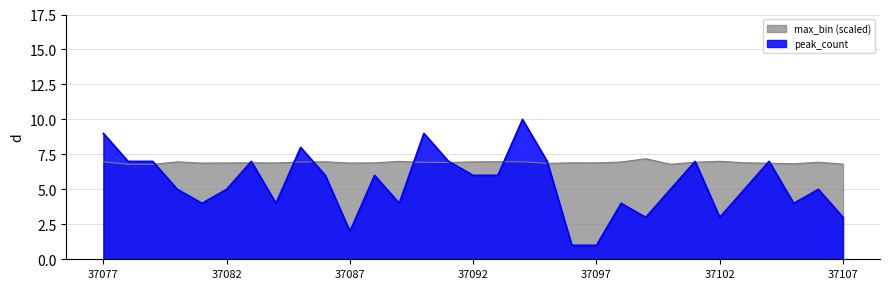

Between 37080 and 37101, which is larger?

37101